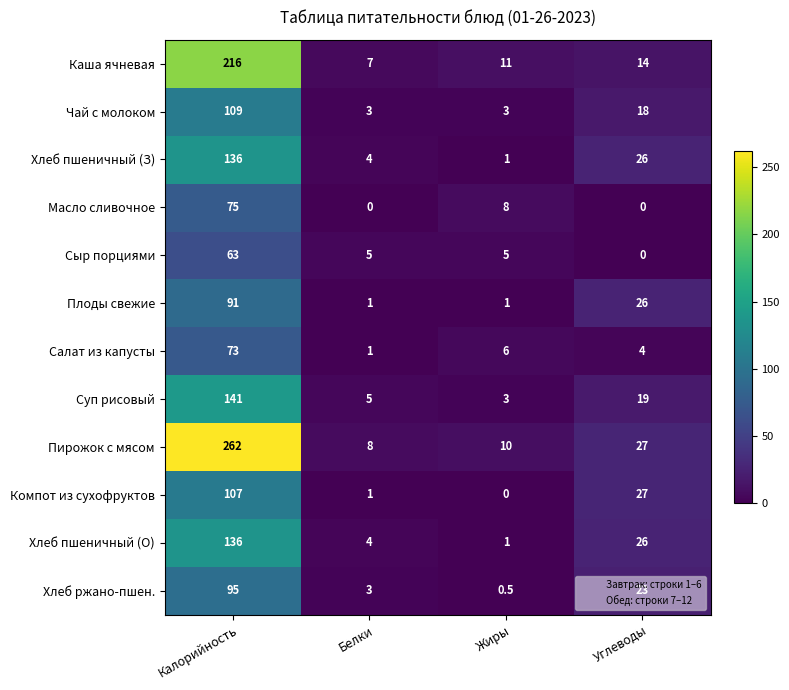

Between Калорийность and Углеводы, which series saw the biggest shift?

Пирожок с мясом